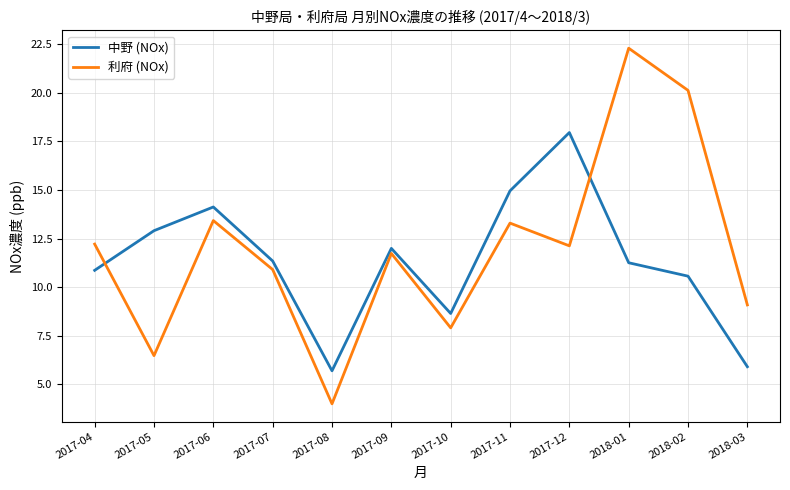

At which category is the sum across all series the highest?

2018-01